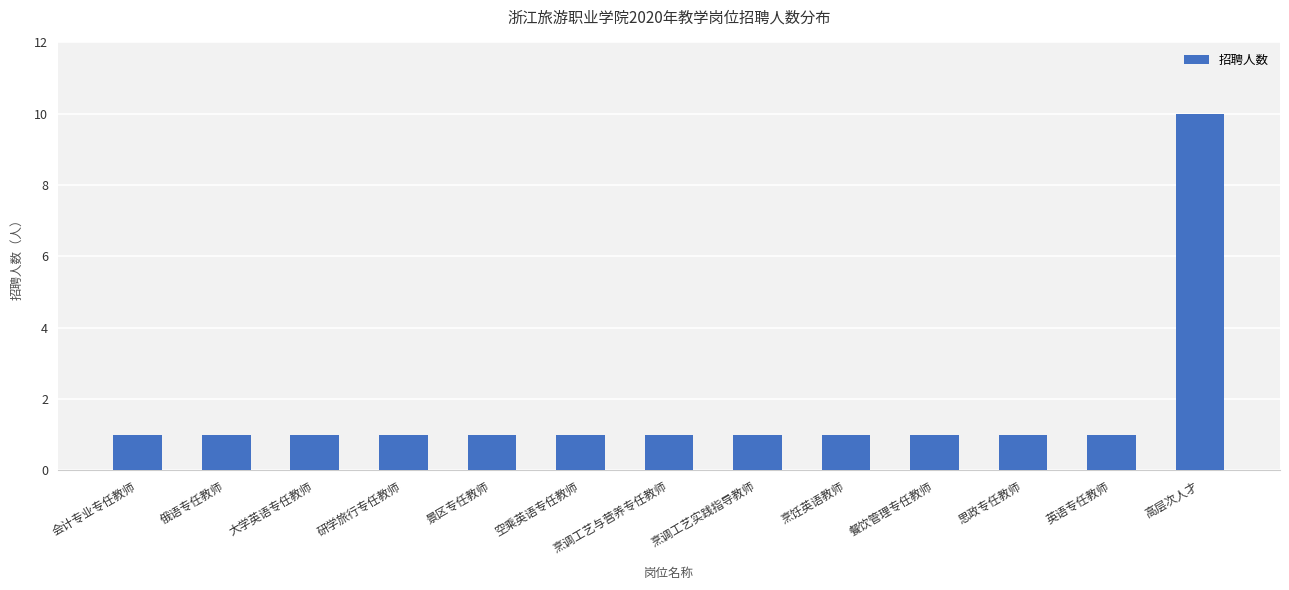

What is the sum of the values at 研学旅行专任教师 and 俄语专任教师?

2